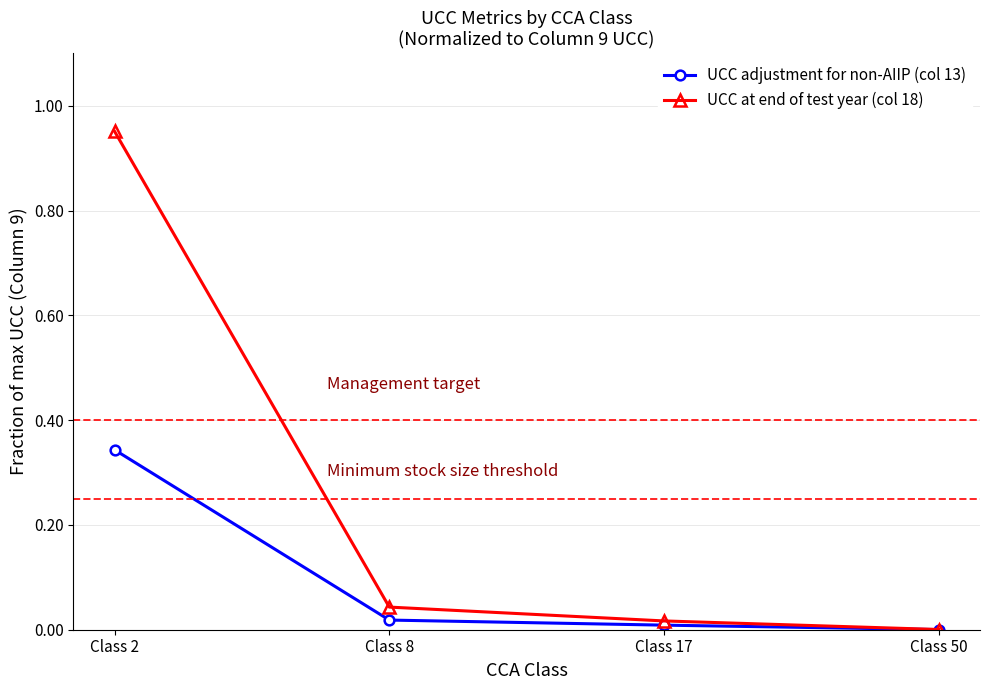

What is the spread (max minus min) of values at Class 2?

0.6